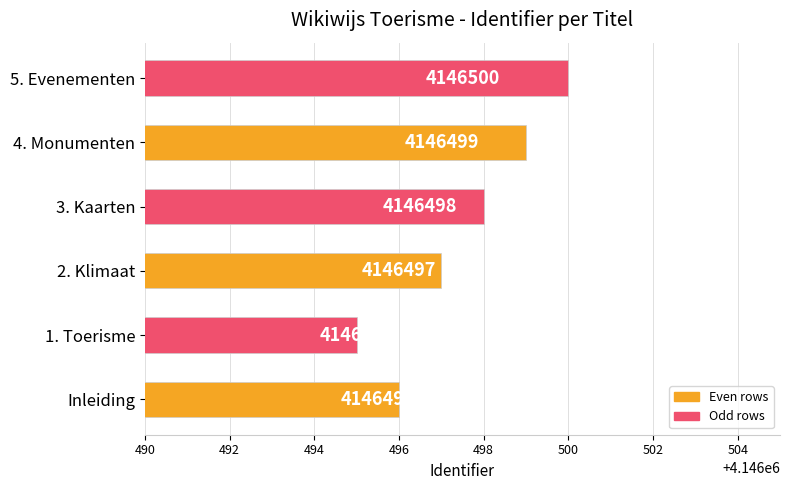

How many bars are there in total?

6